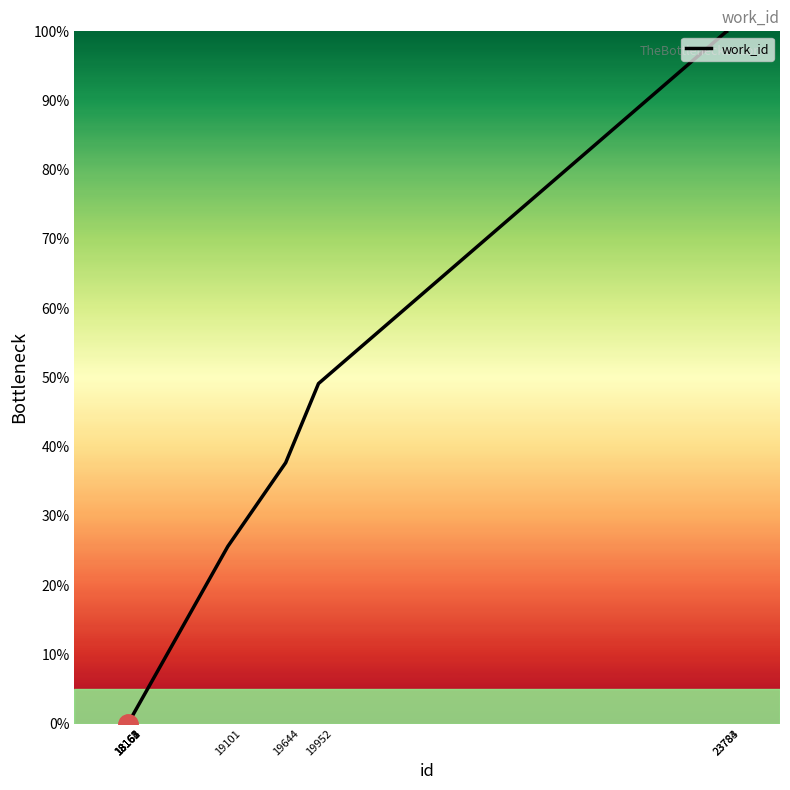

What is the difference between the maximum and minimum values?

100.0